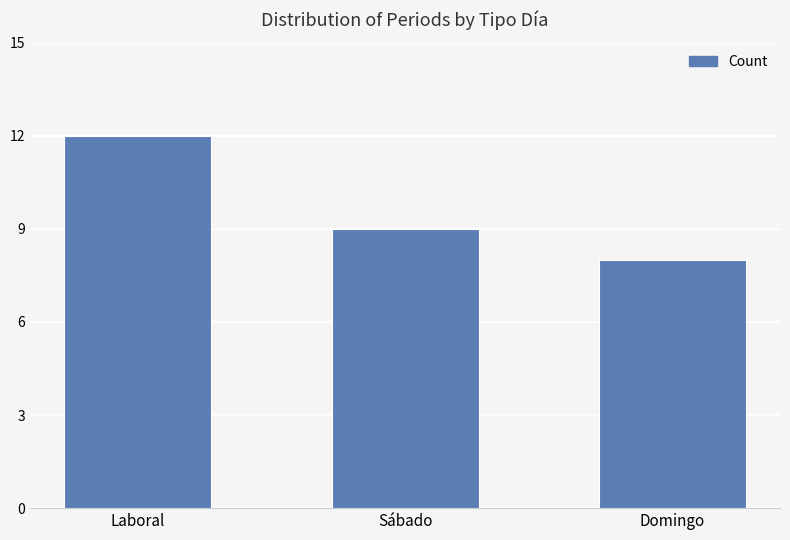

List the labels in order of value, smallest first.

Domingo, Sábado, Laboral